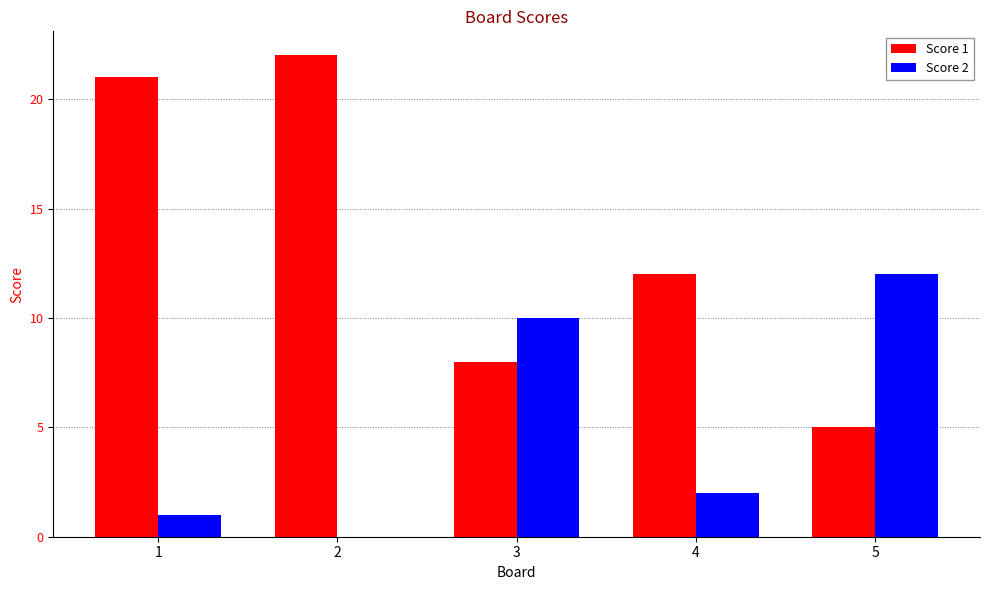

How many positive values does the Score 2 series have?

4